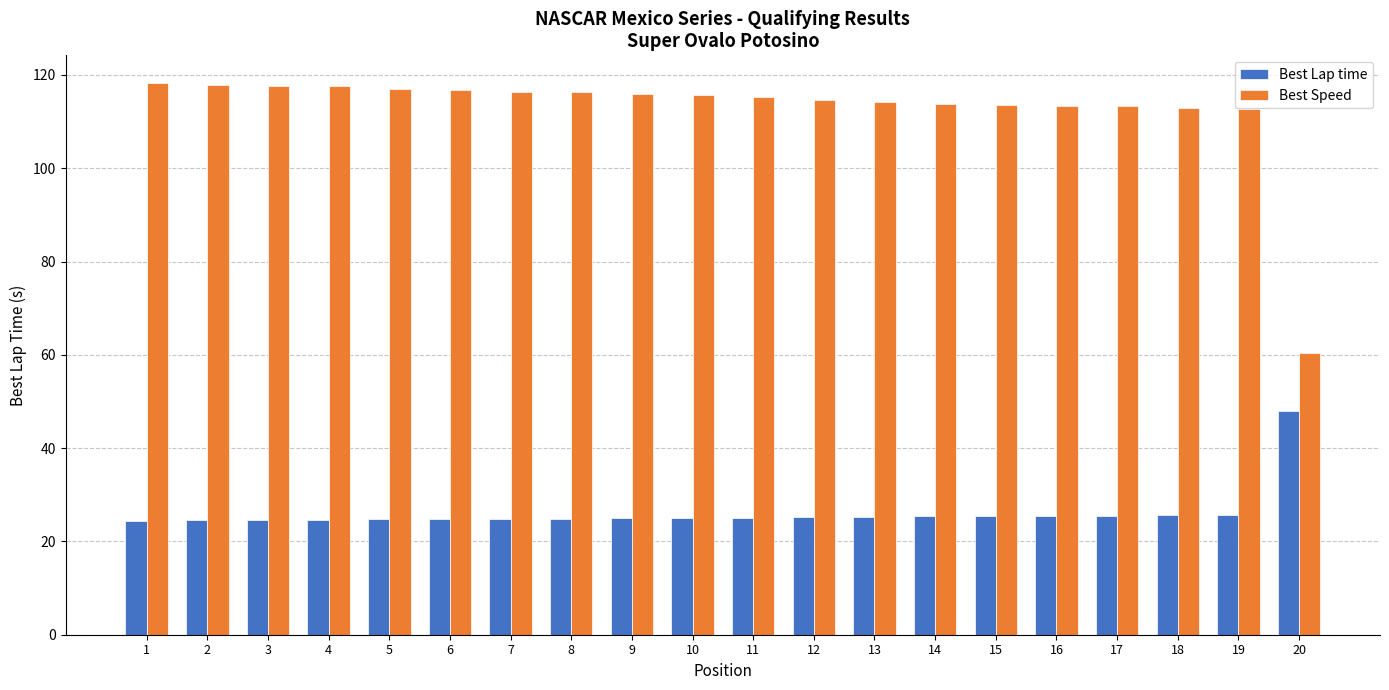

What is the value of the Best Speed bar at the 16th from the left?

113.4